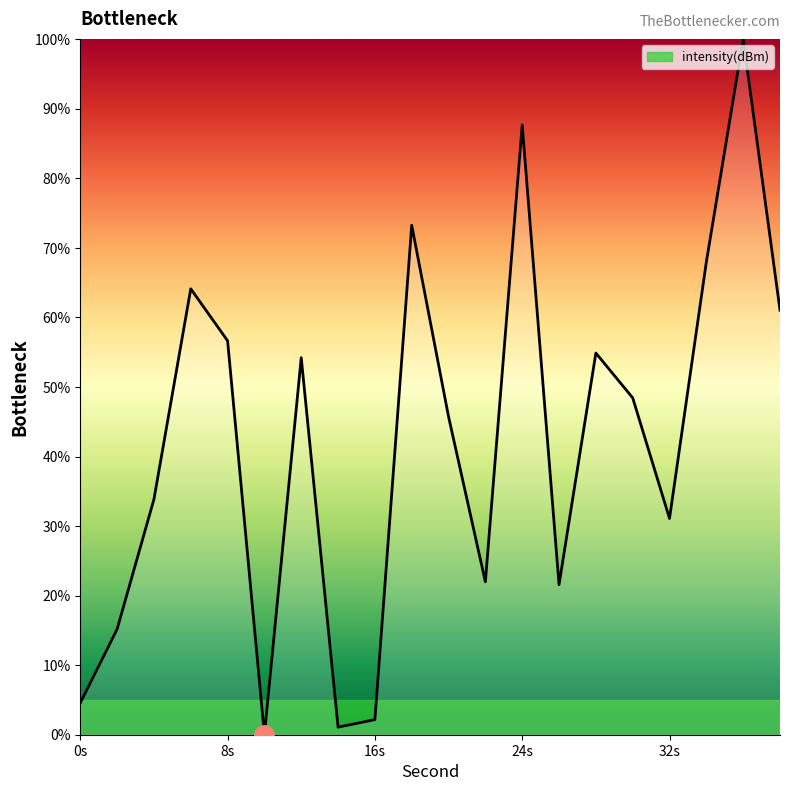

What is the maximum value shown in the chart?

100.0